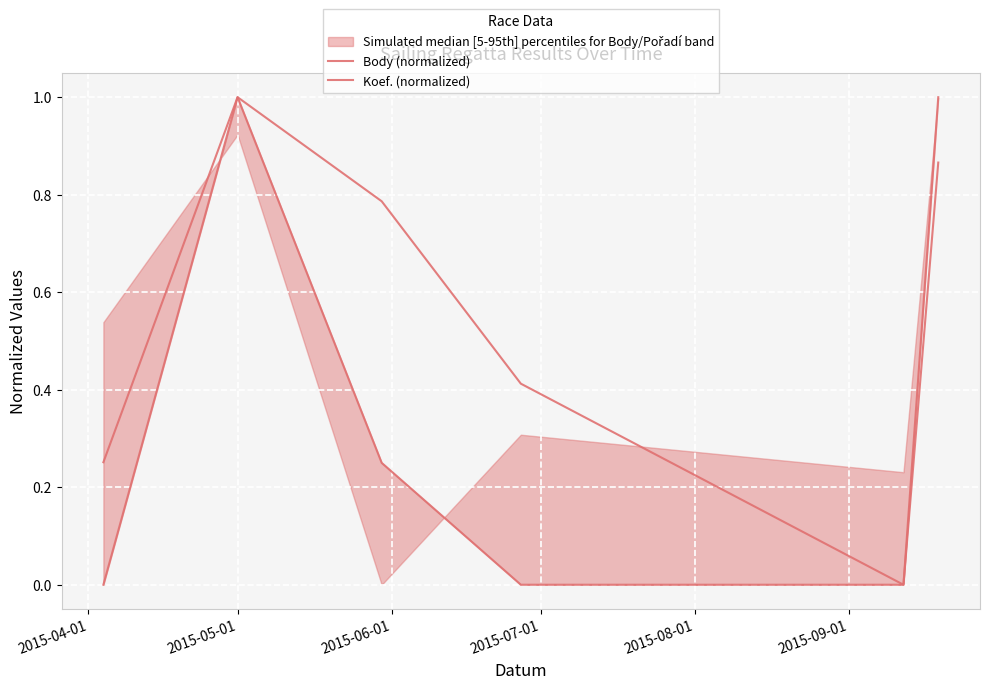

List the labels in order of Koef. (normalized) value, largest first.

2015-05-01, 2015-09-01, 2015-06-01, 2015-04-01, 2015-07-01, 2015-08-01